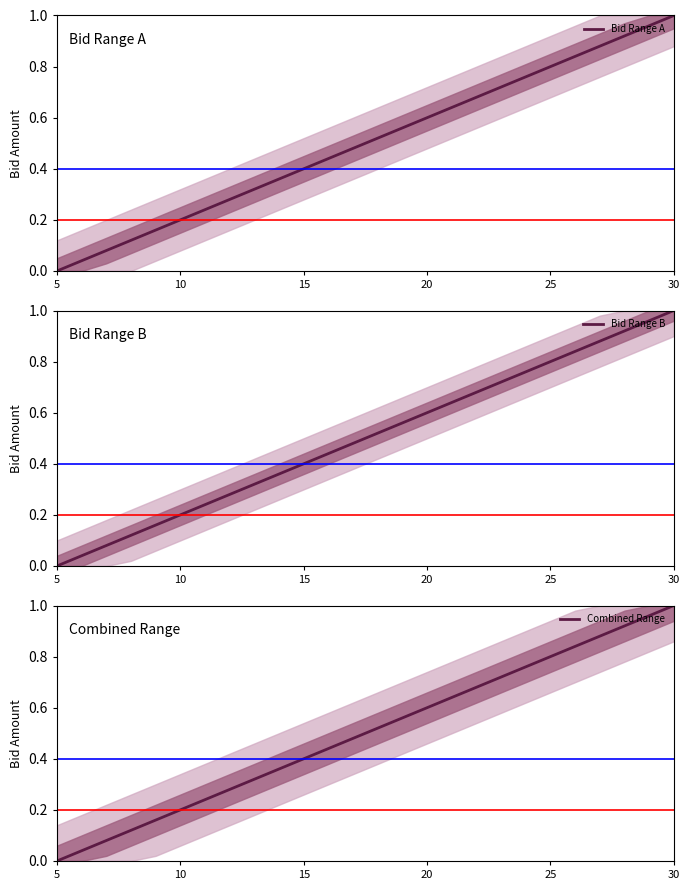

Which category has the lowest value across all series?

5